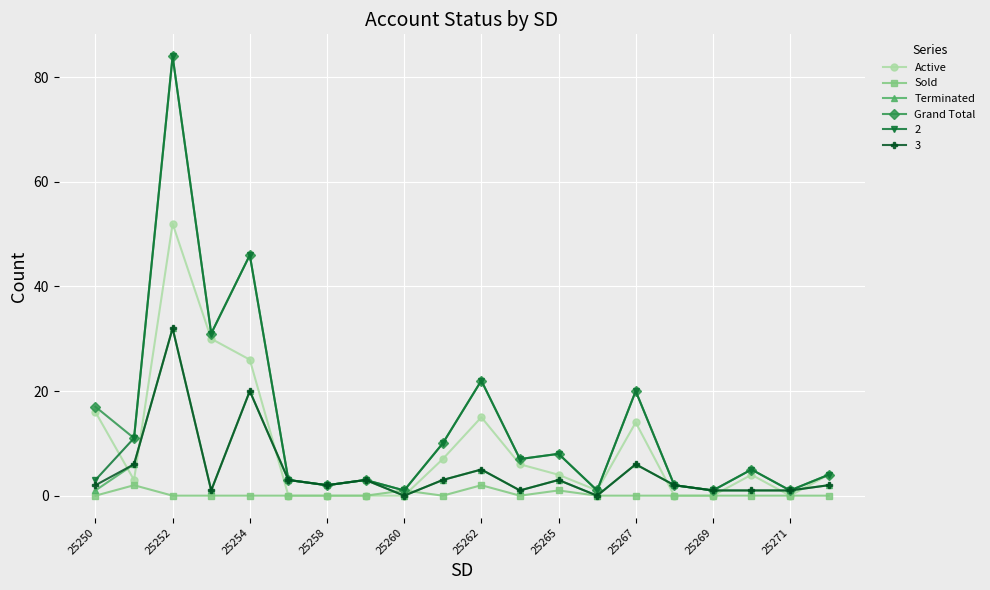

True or false: Terminated has more than 1 points higher than both neighbors.

True